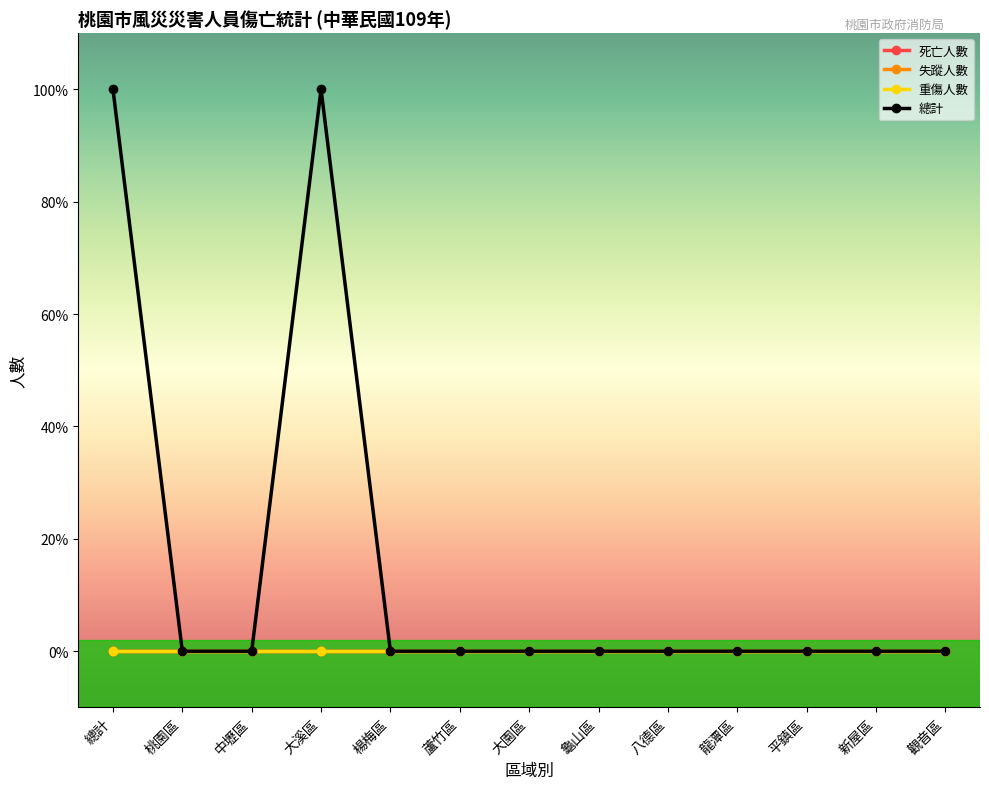

Does the chart have visible grid lines?

No